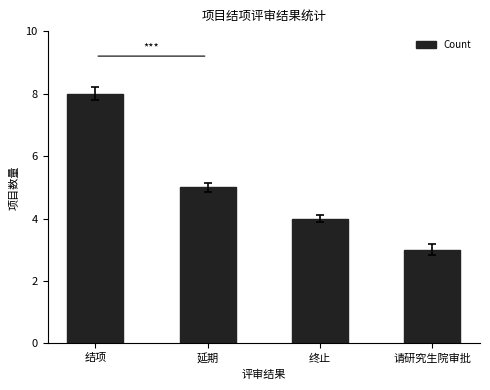

What is the change in value from 延期 to 终止?

-1